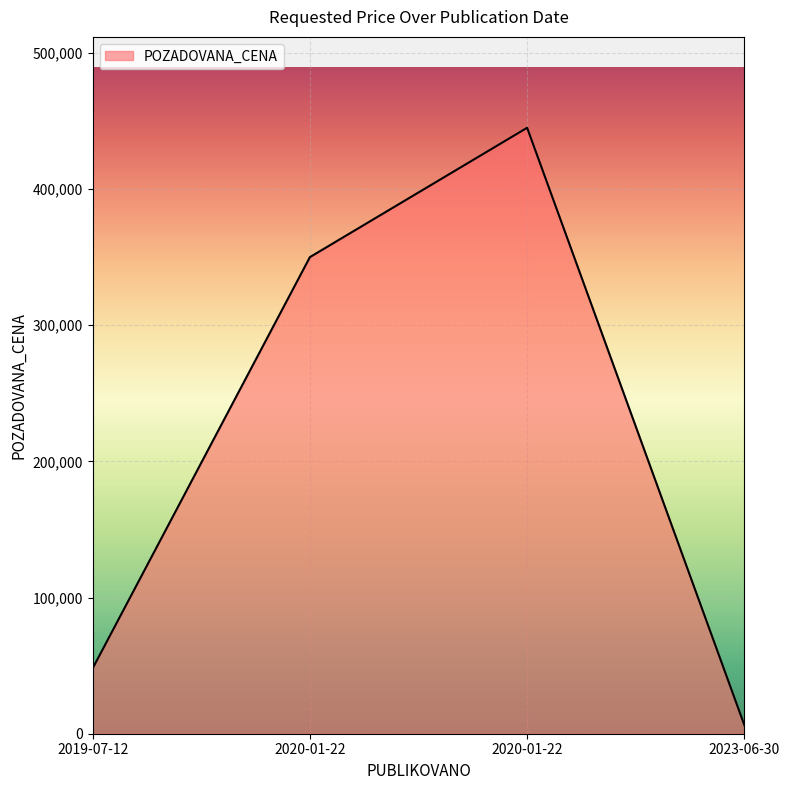

What is the difference between the second highest and second lowest values?

302000